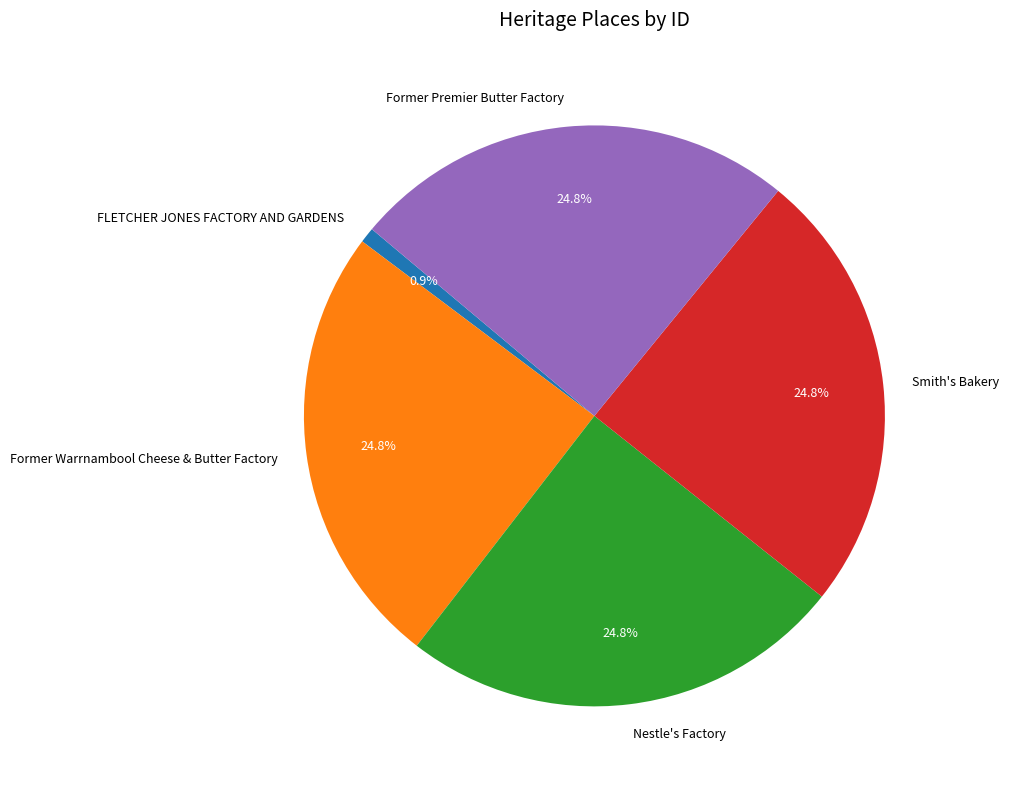

Which slice is the smallest?

FLETCHER JONES FACTORY AND GARDENS